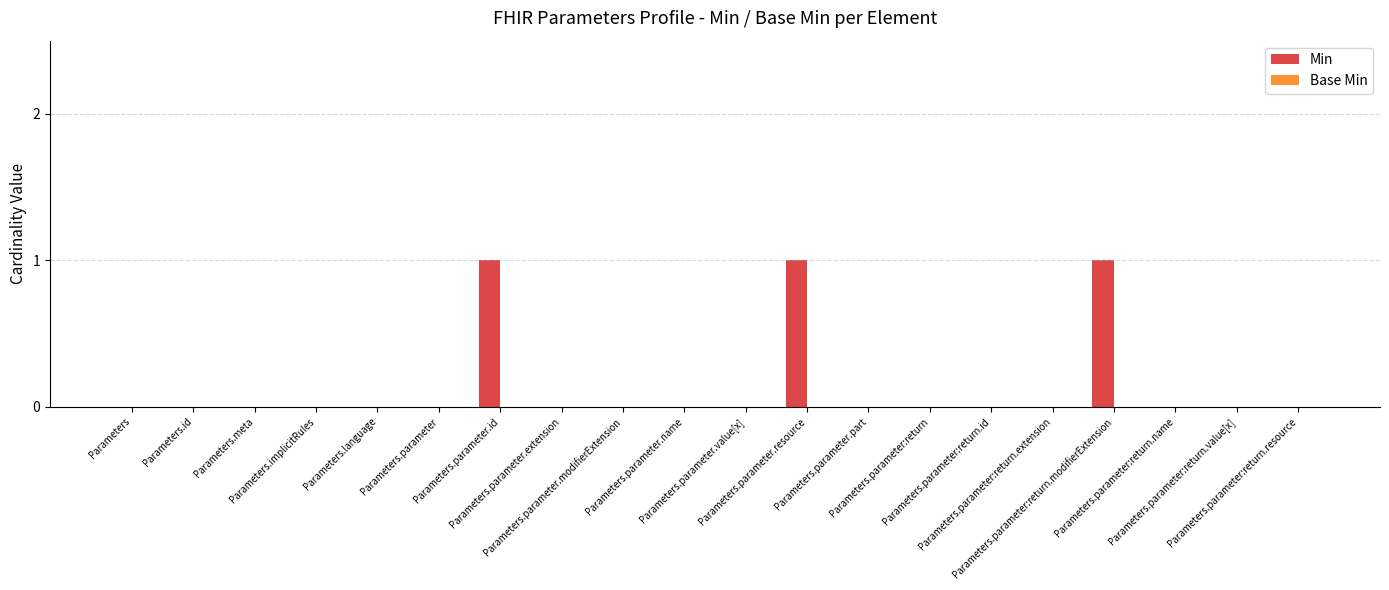

What is the sum of all values?

3